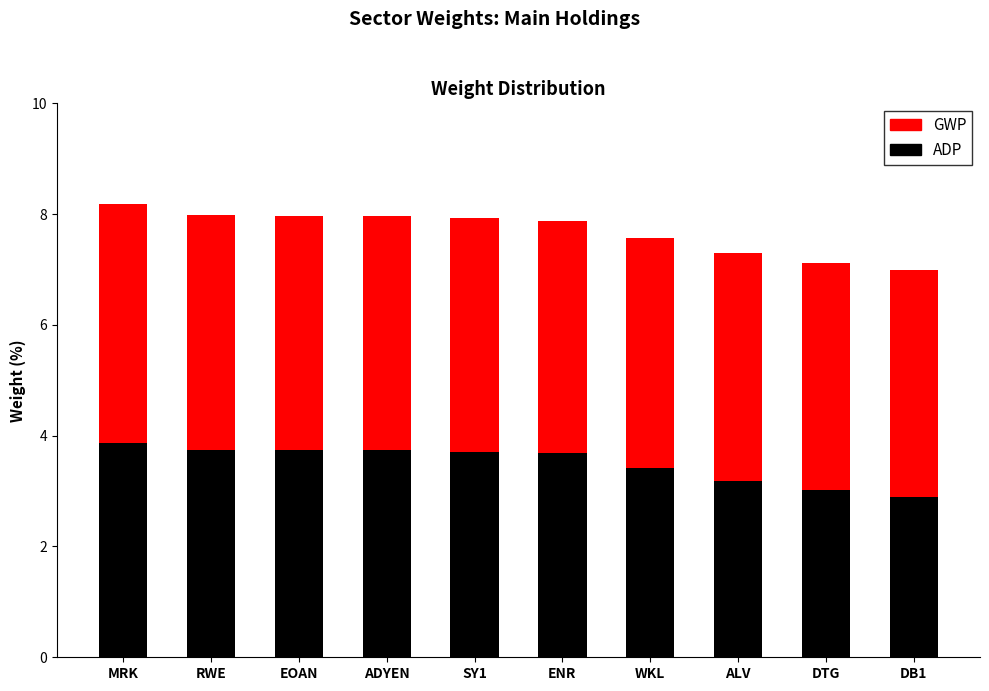

Does the chart contain any negative values?

No